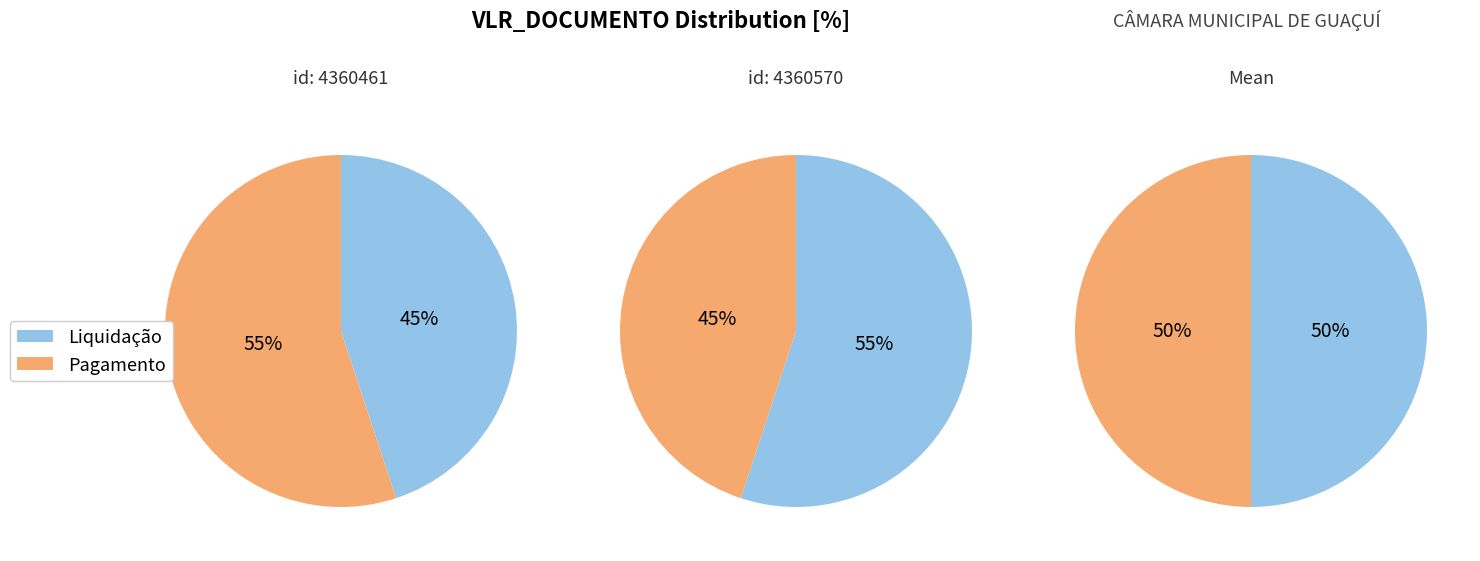

Does 4360570 account for over 50% of the chart?

Yes